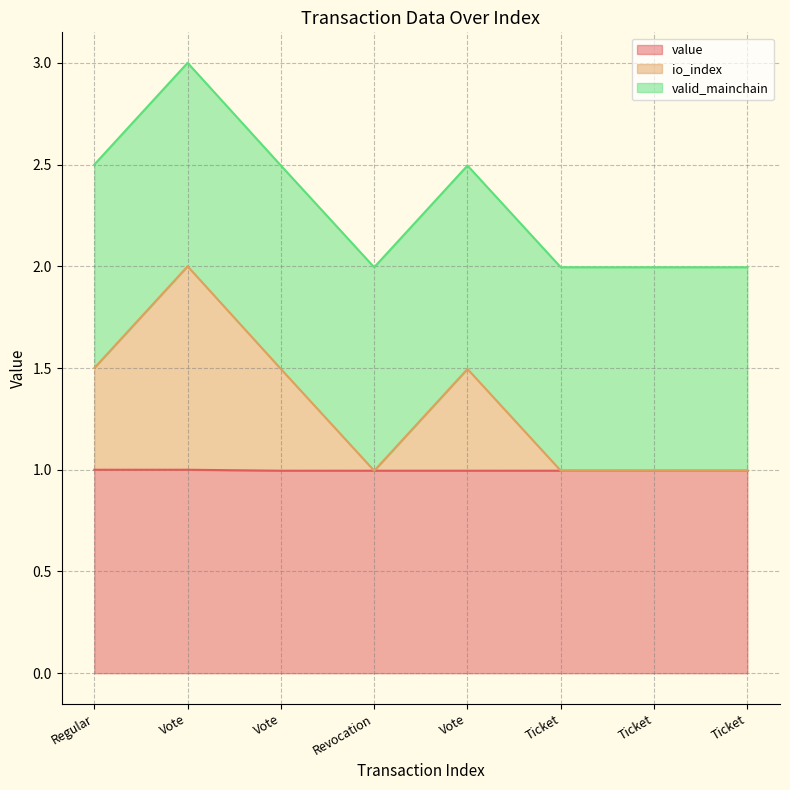

Which category has the lowest value across all series?

Vote